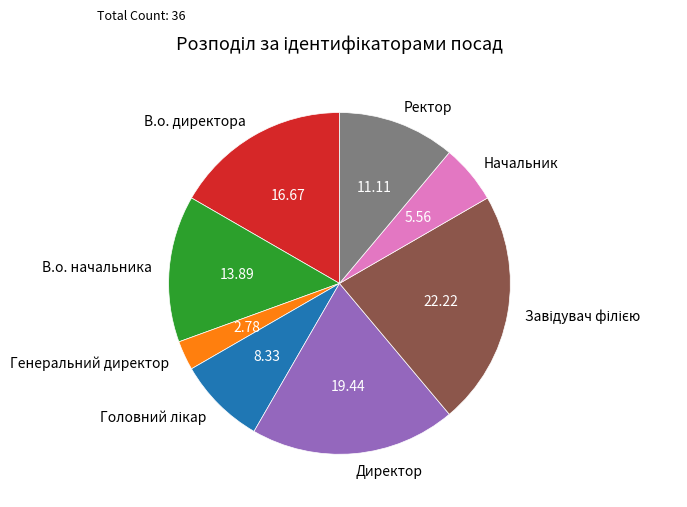

Is there a majority slice in this chart?

No